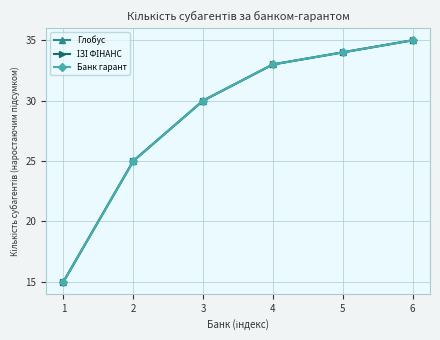

Is this an area chart (filled region under the line)?

No